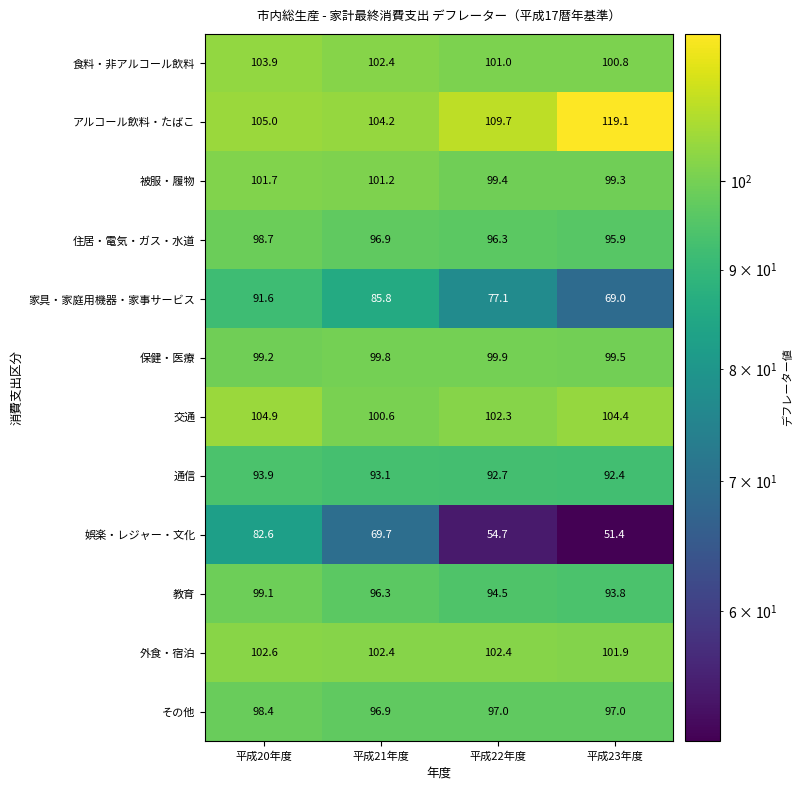

What is the sum of the 交通 values at 平成21年度 and 平成20年度?

205.5